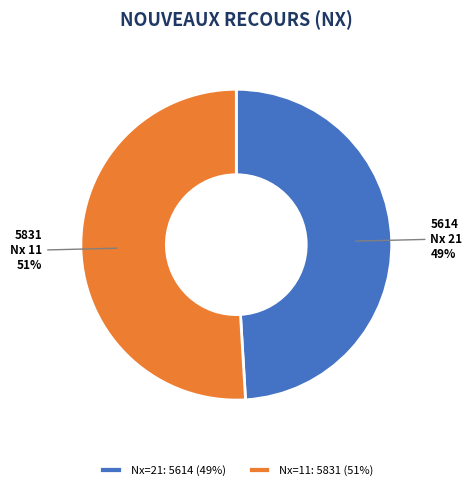

What is the ratio of the value at Nx=11: 5831 (51%) to the value at Nx=21: 5614 (49%)?

1.0